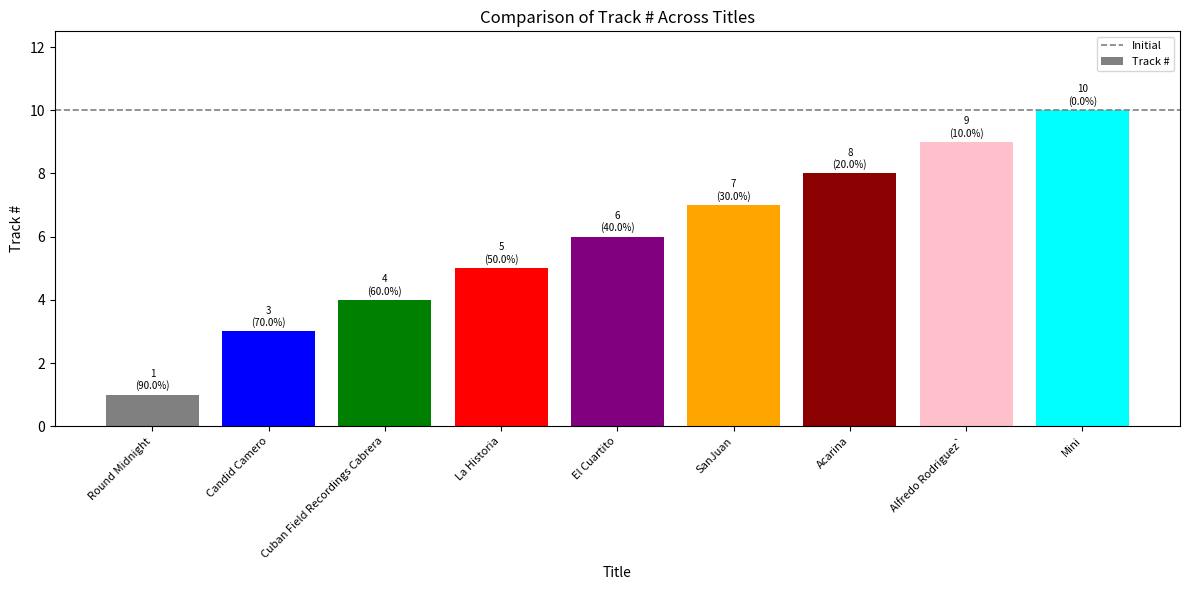

Does the chart contain any negative values?

No